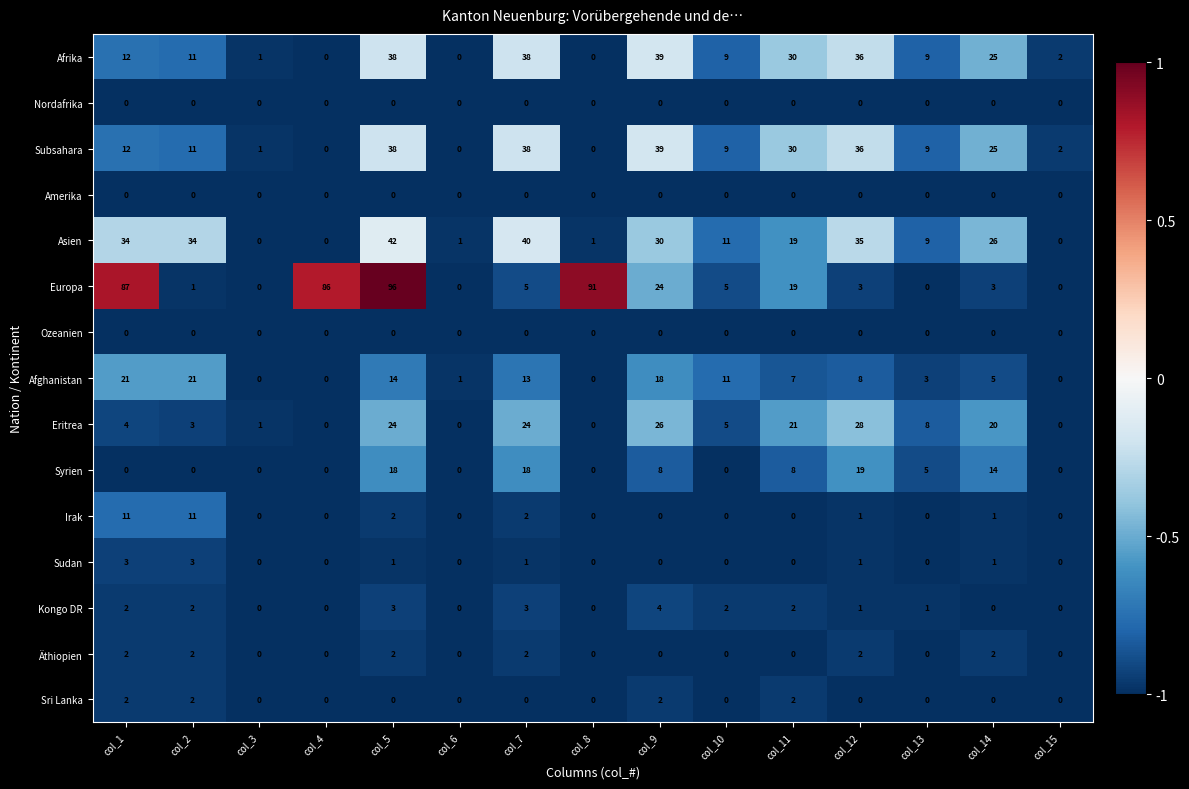

What is the difference between the second highest and minimum values in the Kongo DR series?

3